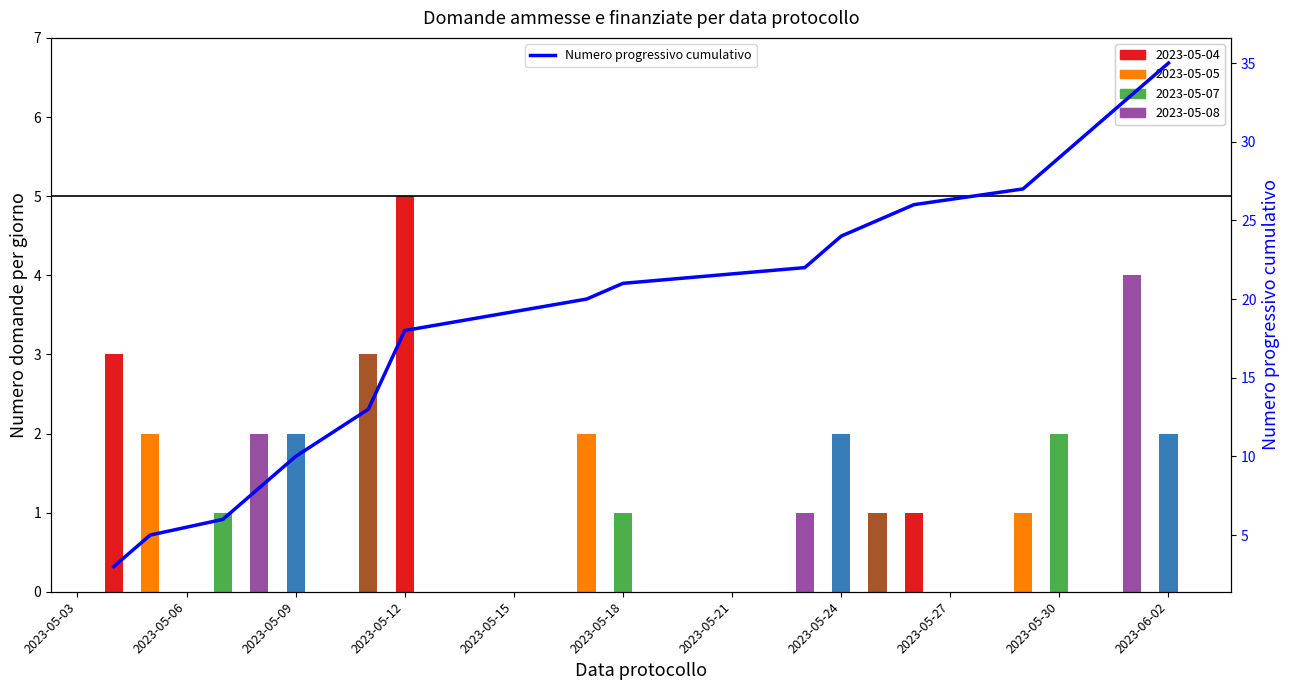

What is the highest value of the Numero progressivo cumulativo series?

35